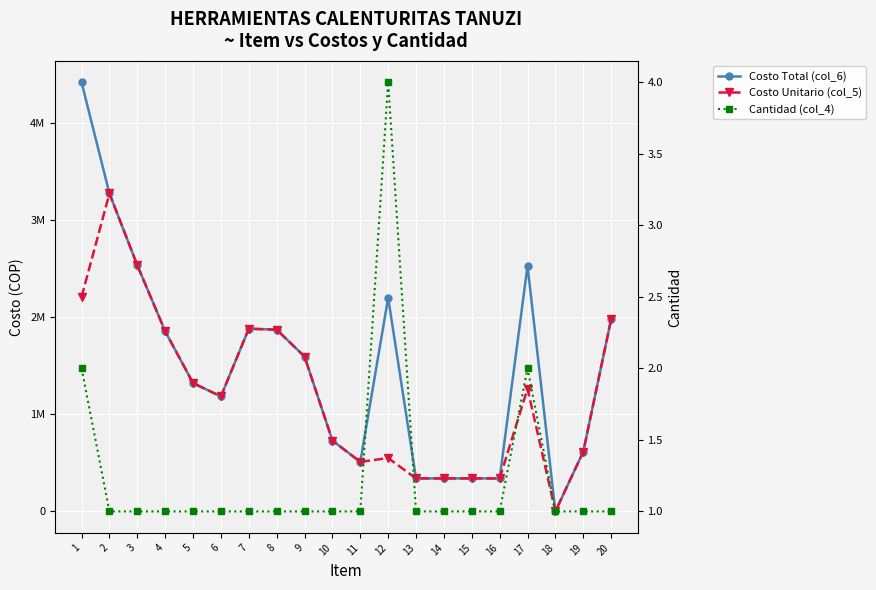

How many lines are shown in the chart?

3